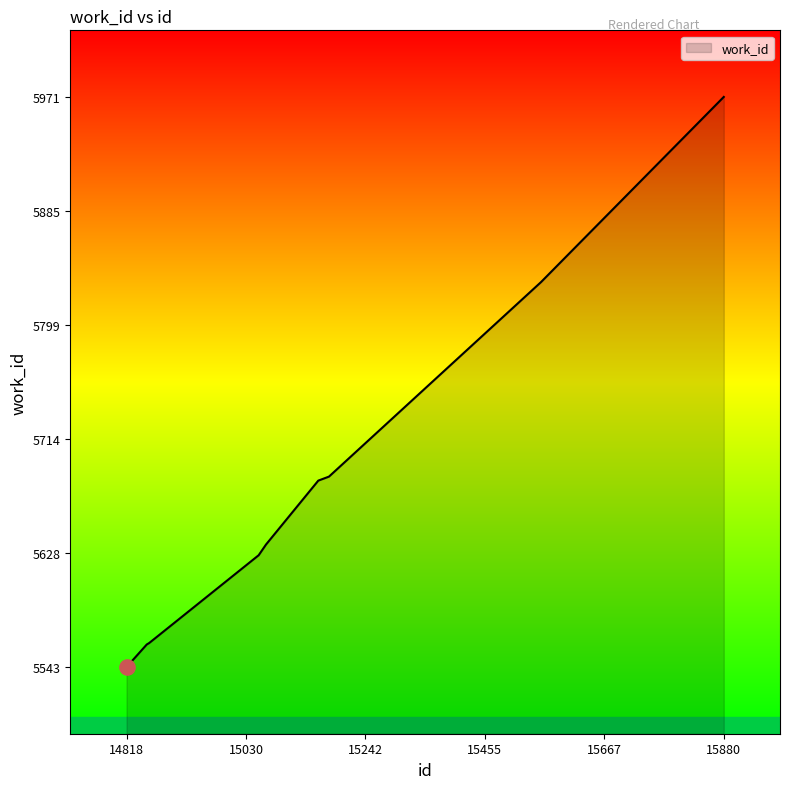

What is the greatest value displayed?

5971